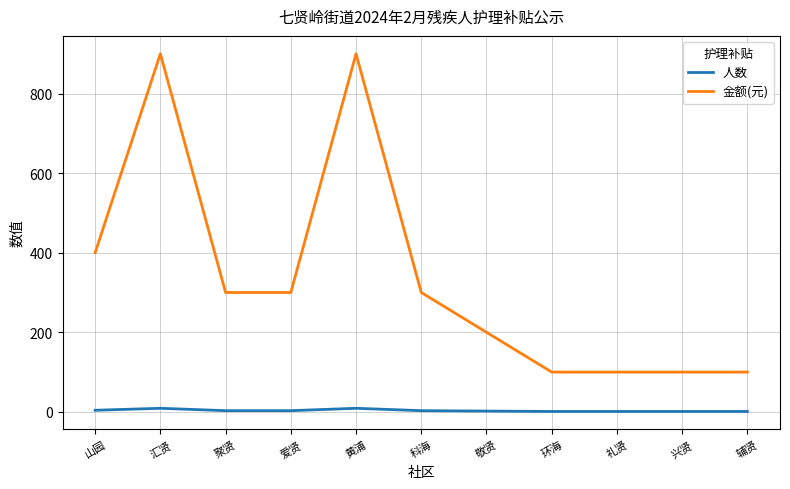

Is the value of 金额(元) at 科海 greater than the value of 人数 at 汇贤?

Yes